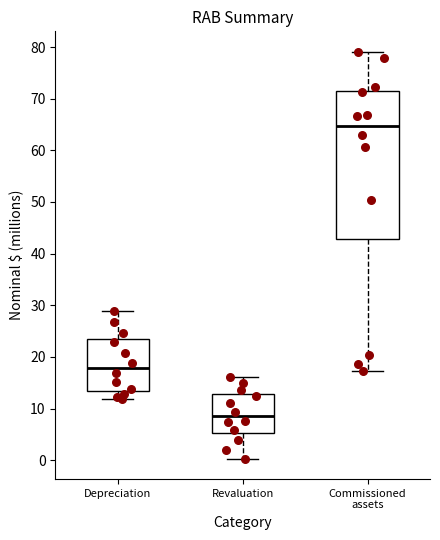

Which box is the tallest, from its lower edge to its upper edge?

Commissioned assets